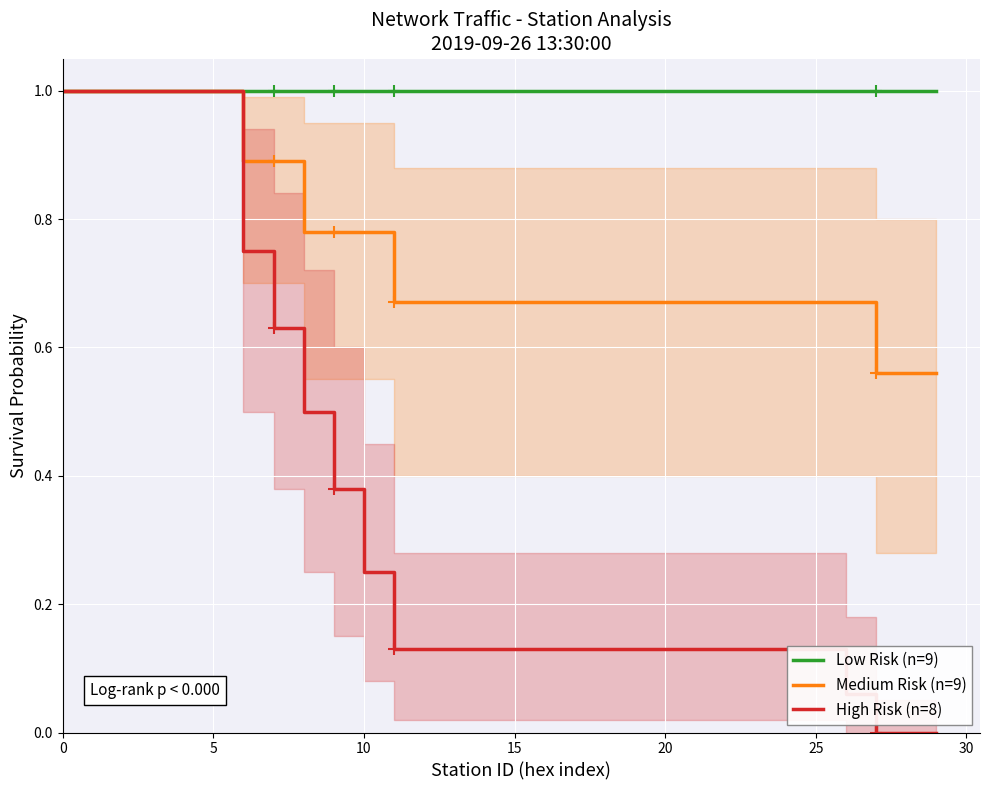

List the series in order of their overall mean, highest first.

Low Risk (n=9), Medium Risk (n=9), High Risk (n=8)